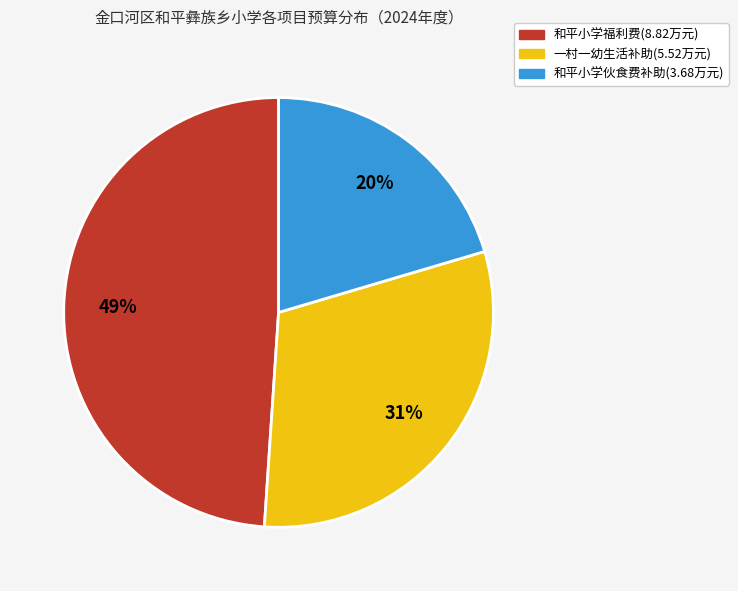

To the nearest percent, what is the difference between the largest and smallest slice percentages?

29%